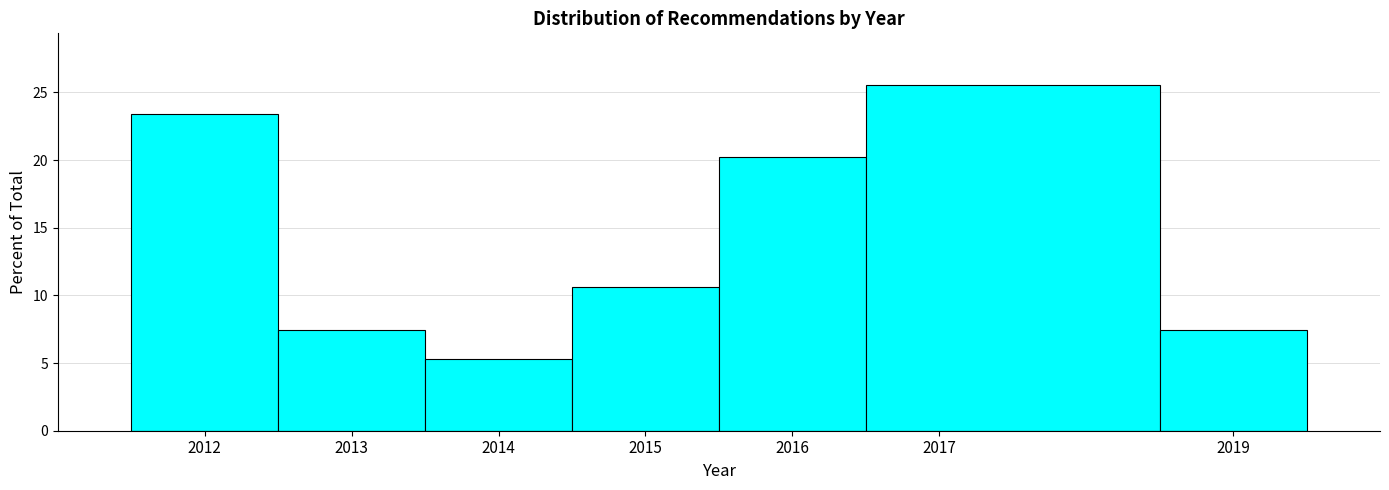

Reading left to right, transcribe this chart: for each bar, give the range it covers on the x-axis and its height. The values are not printed on the chart, so give them approximately, as read against the axis.

2011.5 to 2012.5: 23.5
2012.5 to 2013.5: 7.5
2013.5 to 2014.5: 5.5
2014.5 to 2015.5: 10.5
2015.5 to 2016.5: 20.0
2016.5 to 2018.5: 25.5
2018.5 to 2019.5: 7.5